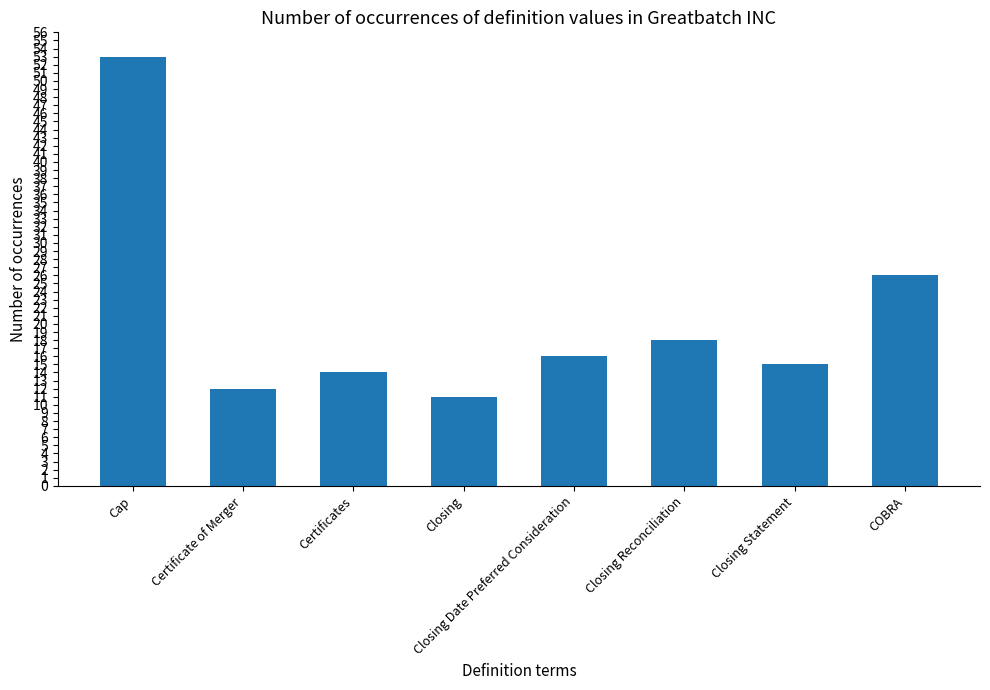

What is the ratio of the value at Certificates to the value at Closing Date Preferred Consideration?

0.9